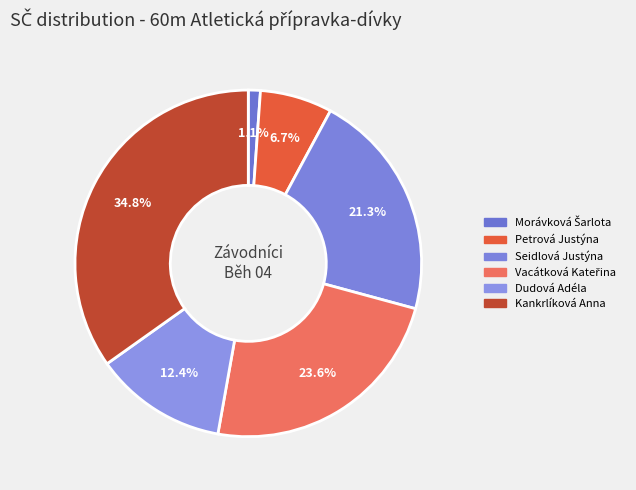

Which slice is the largest?

Kankrlíková Anna